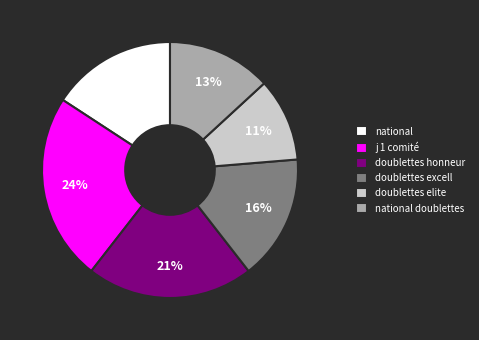

Count the number of slices in the pie.

6